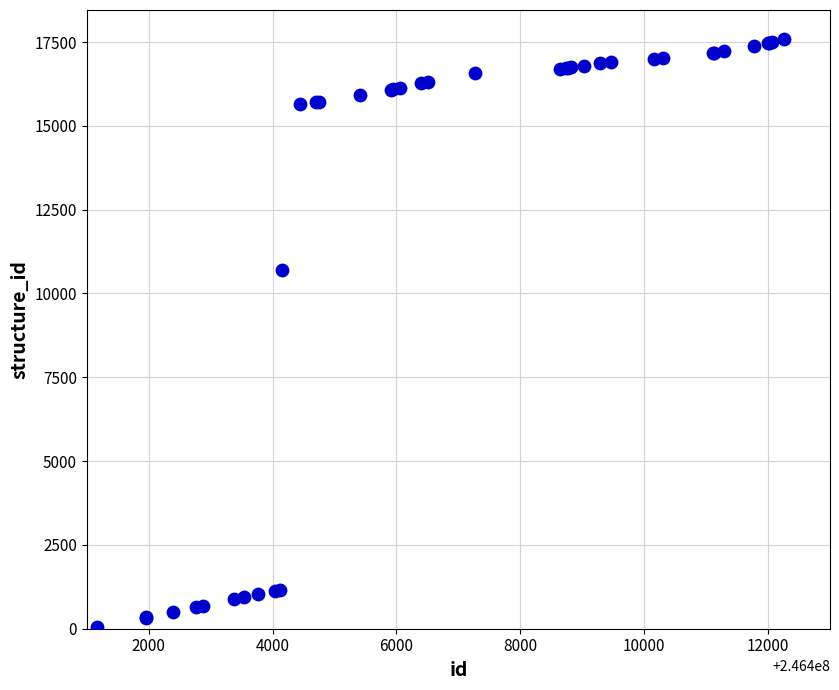

What Y value in the scatter plot is closest to 8821?

10693